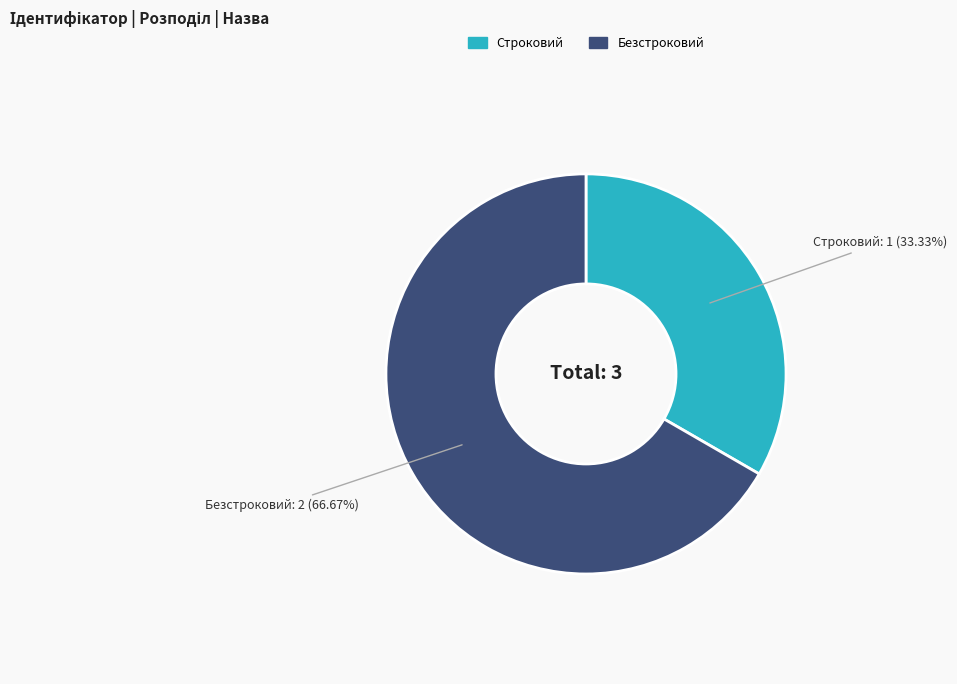

To the nearest percent, what portion does Безстроковий represent?

67%